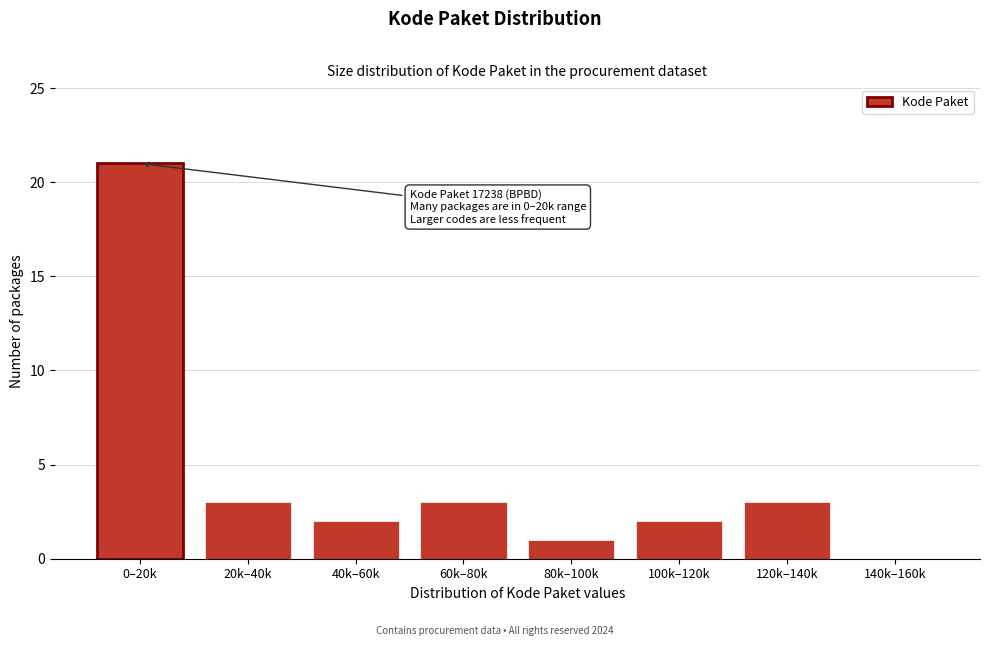

Reading left to right, list all the values displayed in this chart.

0–20k=21	20k–40k=3	40k–60k=2	60k–80k=3	80k–100k=1	100k–120k=2	120k–140k=3	140k–160k=0